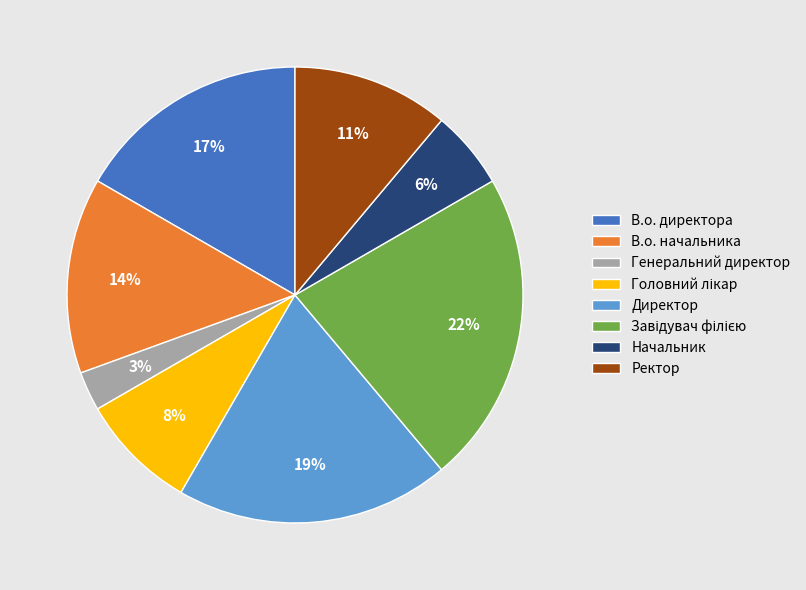

To the nearest percent, what is the difference between the largest and smallest slice percentages?

19%